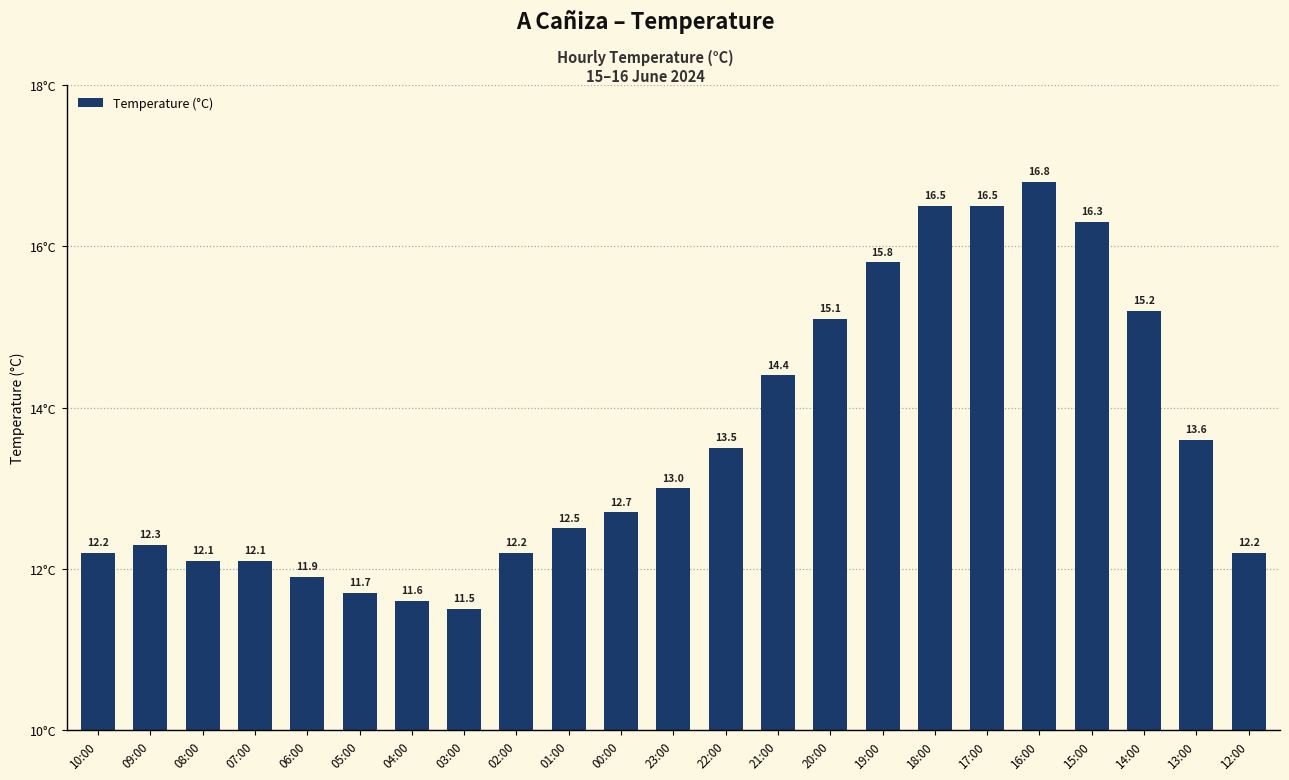

Is it true that the value at 22:00 is 22.5?

False